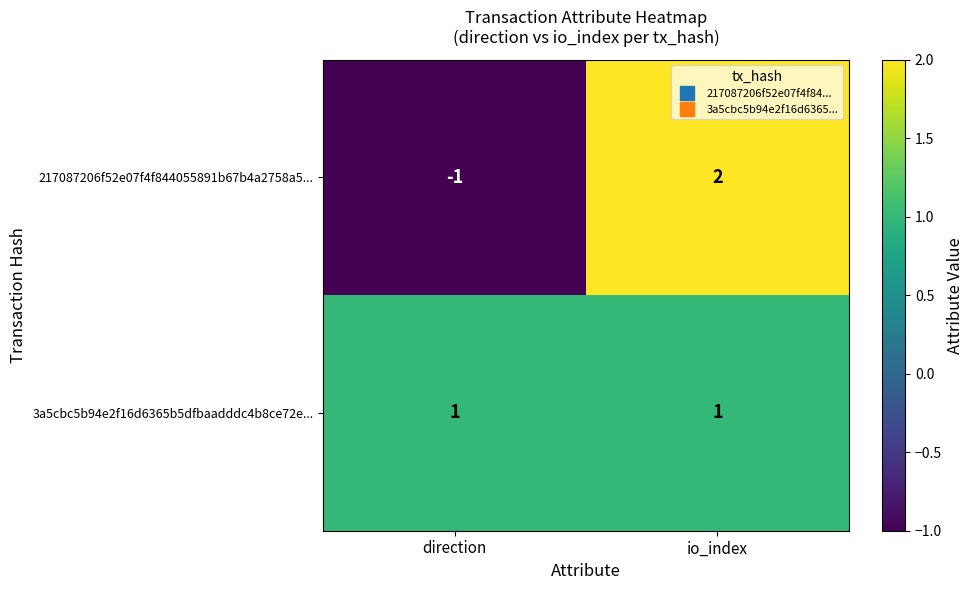

The 217087206f52e07f4f844055891b67b4a2758a5... series shows 2 at io_index. True or false?

True